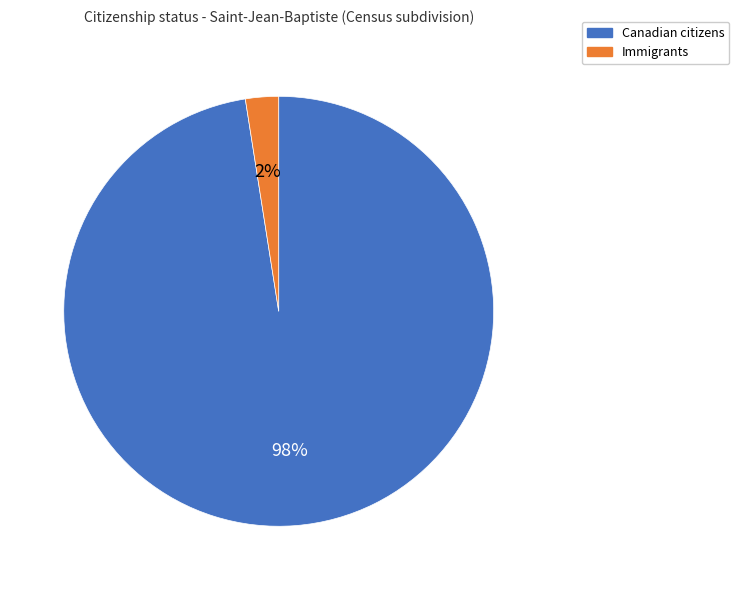

Count the number of slices in the pie.

2